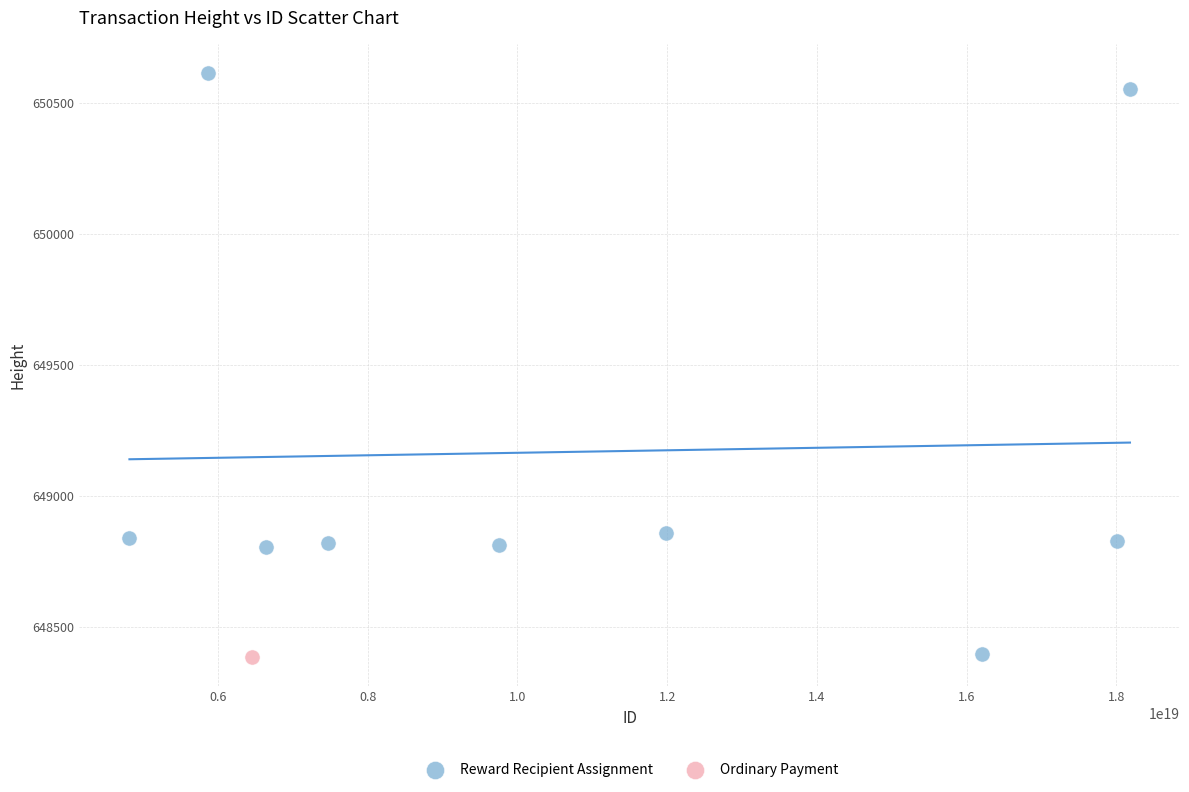

What are all the series names shown in the legend?

Reward Recipient Assignment, Ordinary Payment